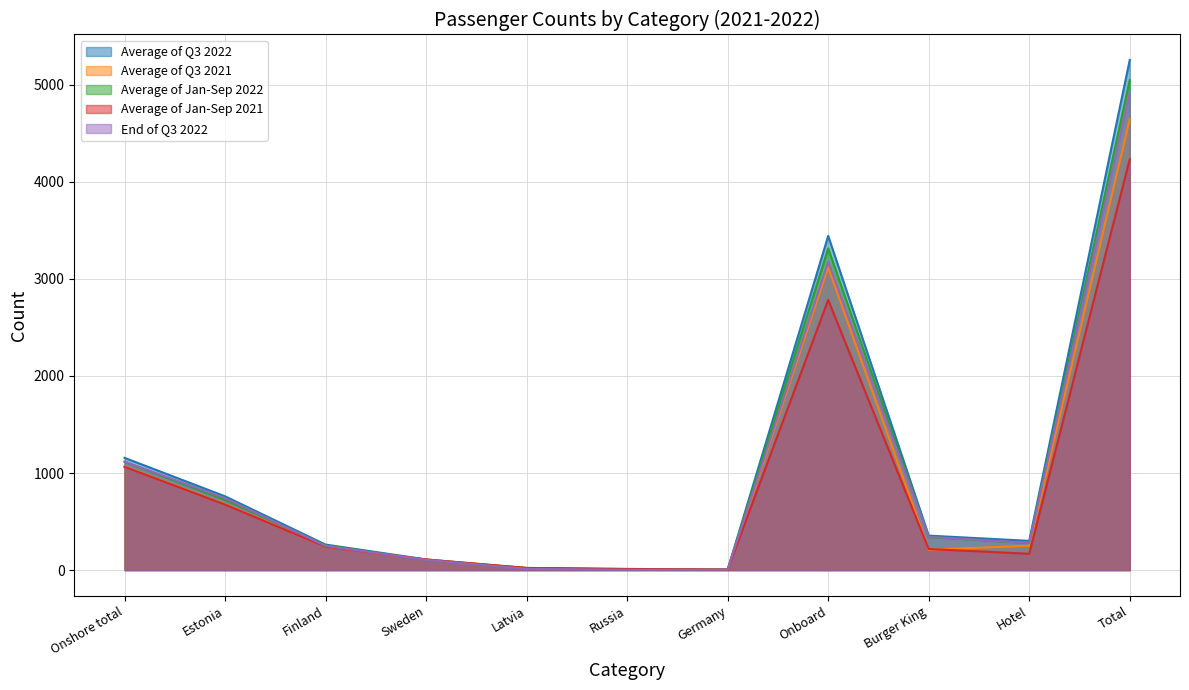

What is the value of the Average of Q3 2022 point at the 5th from the left?

15.0